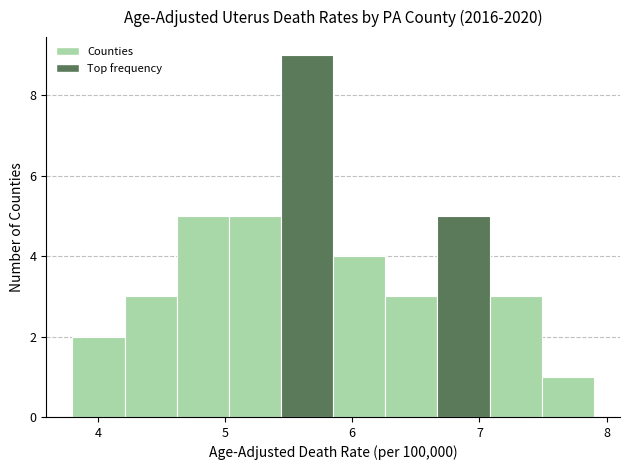

How tall is the bar that spans 6.26 to 6.67 on the x-axis? Neither the bar edges nor the heights are printed on the chart, so give them approximately, as read against the axes.

3